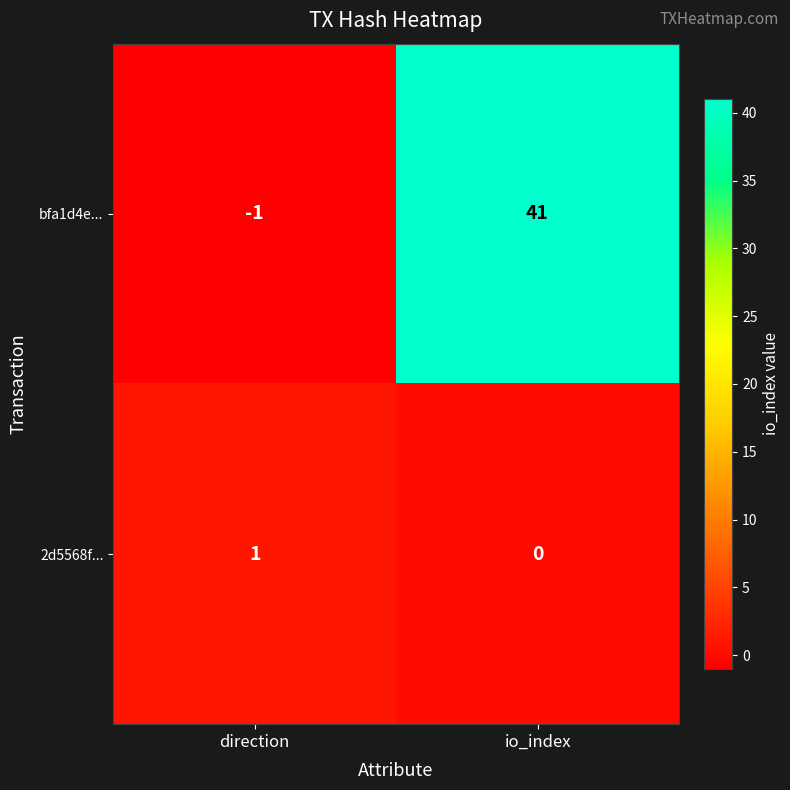

How many values in the bfa1d4e... series are below 41?

1